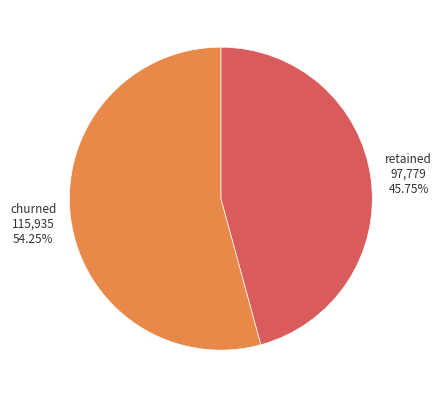

Rank the categories by value from highest to lowest.

churned, retained